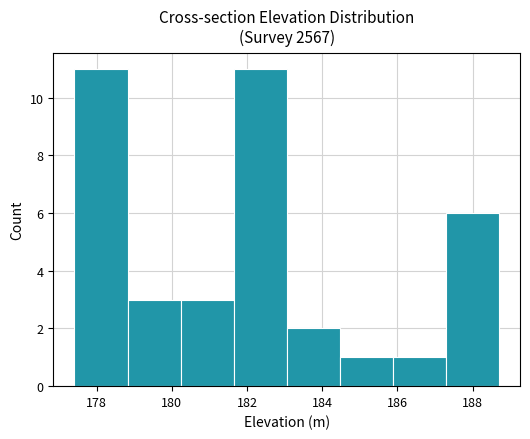

Reading left to right, list every bar in this chart as the range it spans on the x-axis followed by its height. Neither the bar edges nor the heights are printed on the chart, so give them approximately, as read against the axes.

177.4 to 178.8: 11
178.8 to 180.2: 3
180.2 to 181.6: 3
181.6 to 183.0: 11
183.0 to 184.4: 2
184.4 to 185.8: 1
185.8 to 187.2: 1
187.2 to 188.6: 6